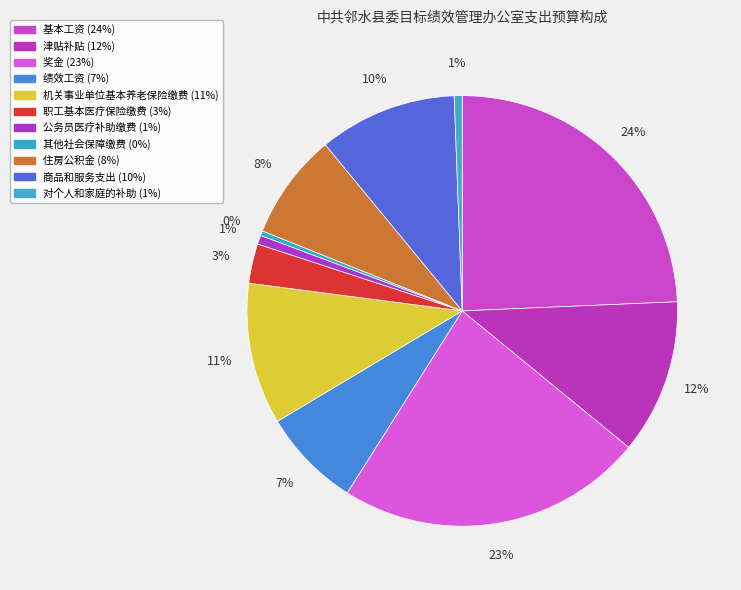

Does 绩效工资 represent more than half of the total?

No